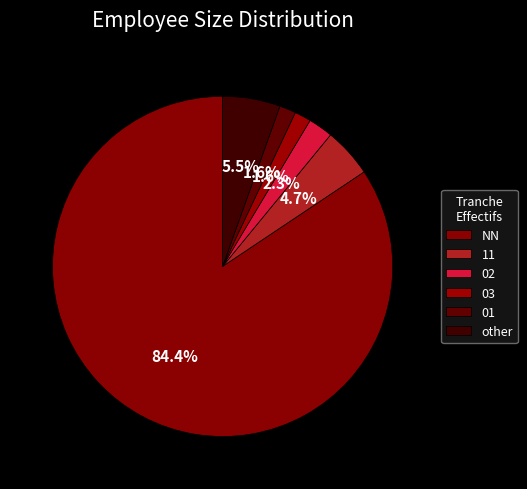

True or false: 02 accounts for 1% of the total.

False